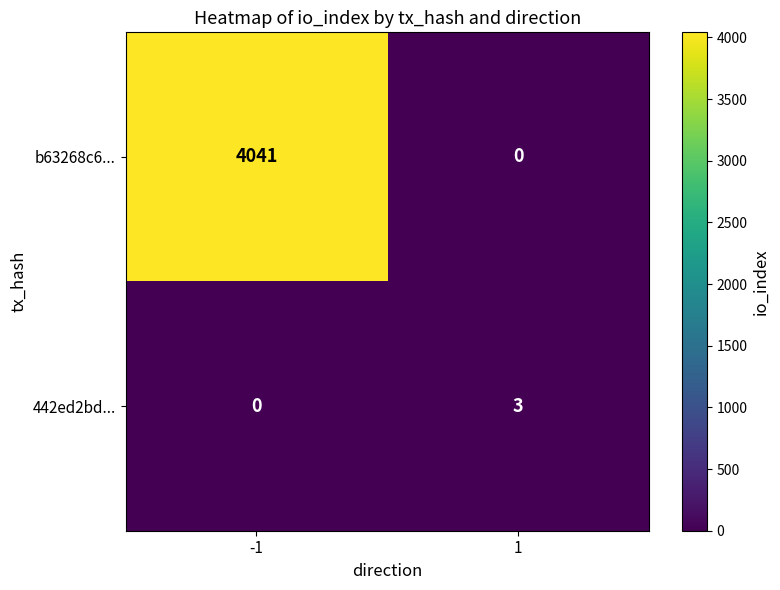

Reading left to right, transcribe all the data shown in this chart.

b63268c6...: 4041	0
442ed2bd...: 0	3